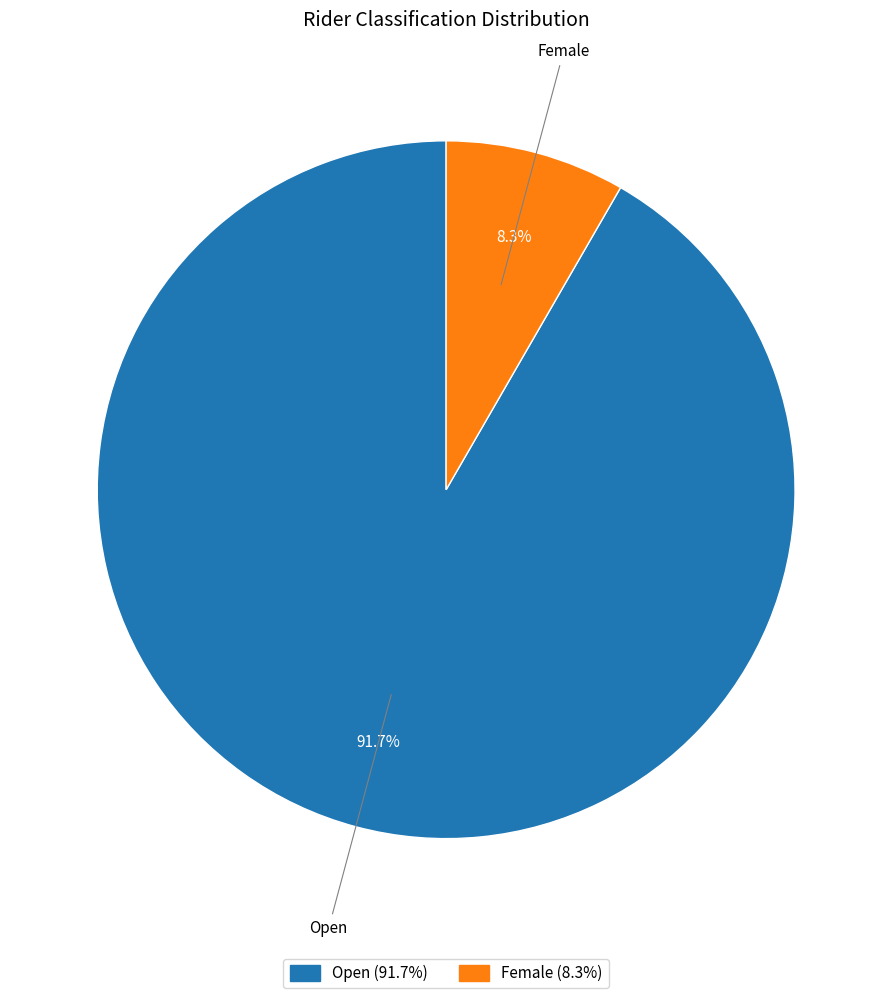

Rank the categories by value from lowest to highest.

Female, Open